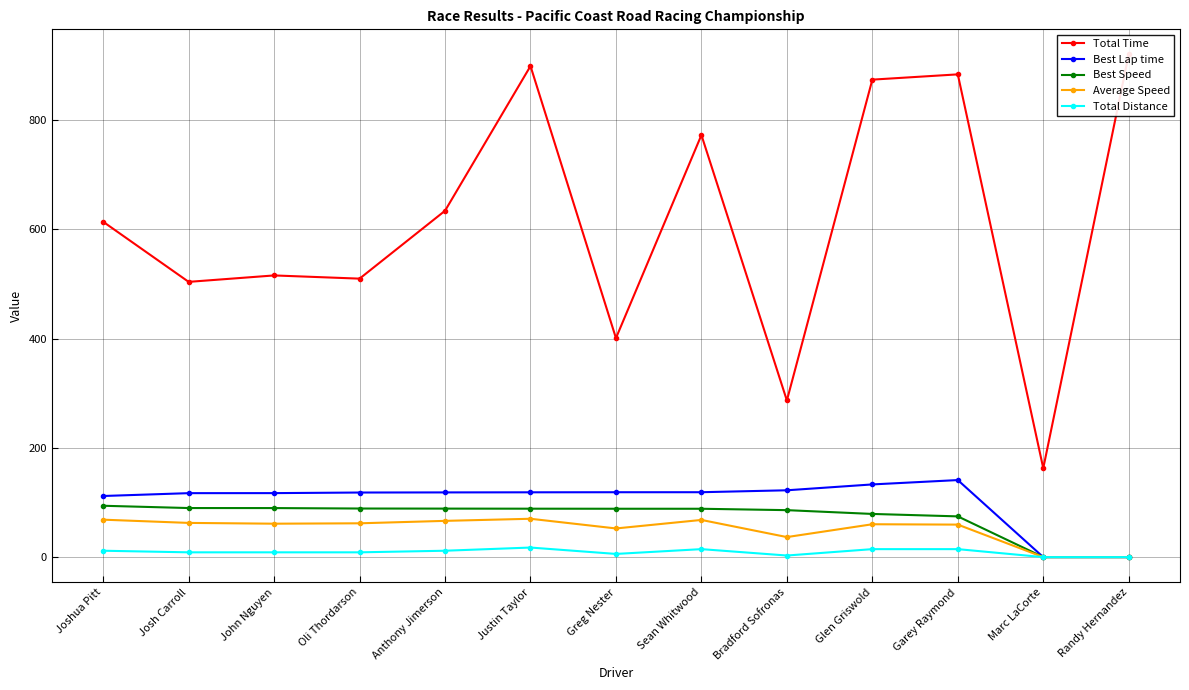

Rank the series by their maximum value, from highest to lowest.

Total Time, Best Lap time, Best Speed, Average Speed, Total Distance